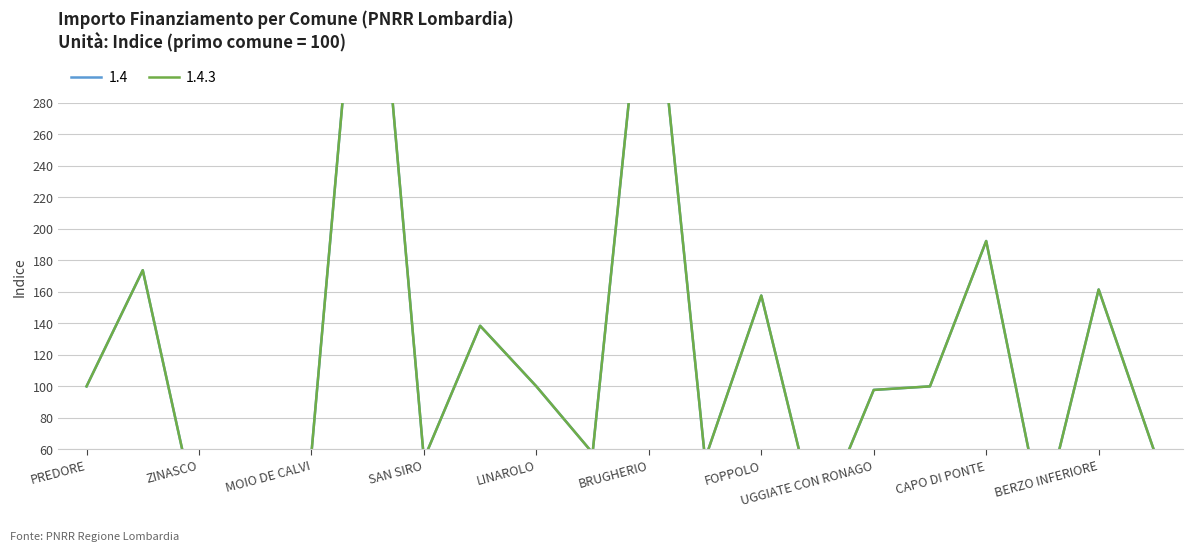

Where does the 1.4 series first go above 100?

OSPITALETTO